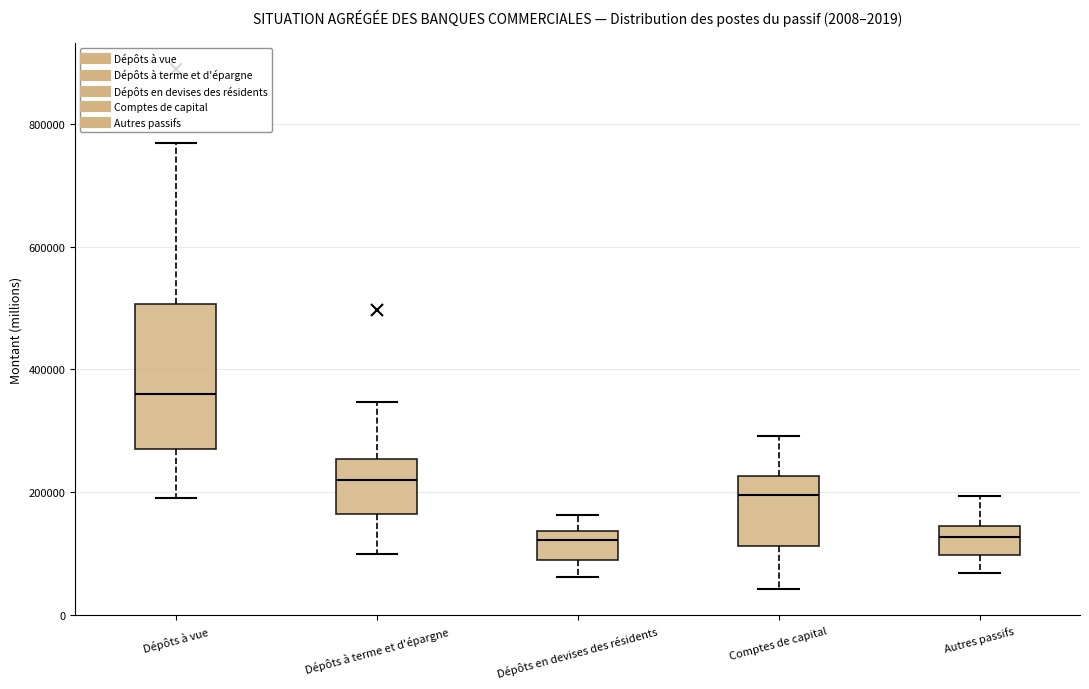

Comparing the boxes themselves (not the whiskers), which one is the tallest?

Dépôts à vue